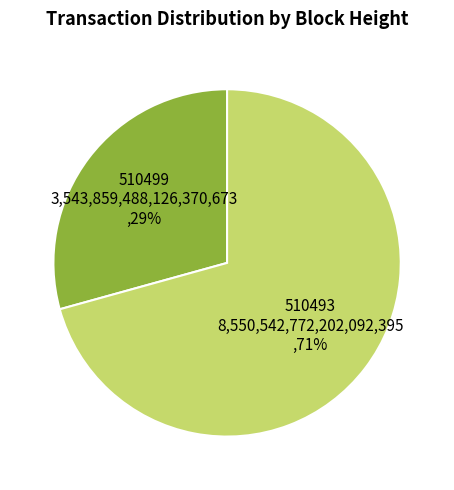

To the nearest percent, what is the average slice percentage?

50%